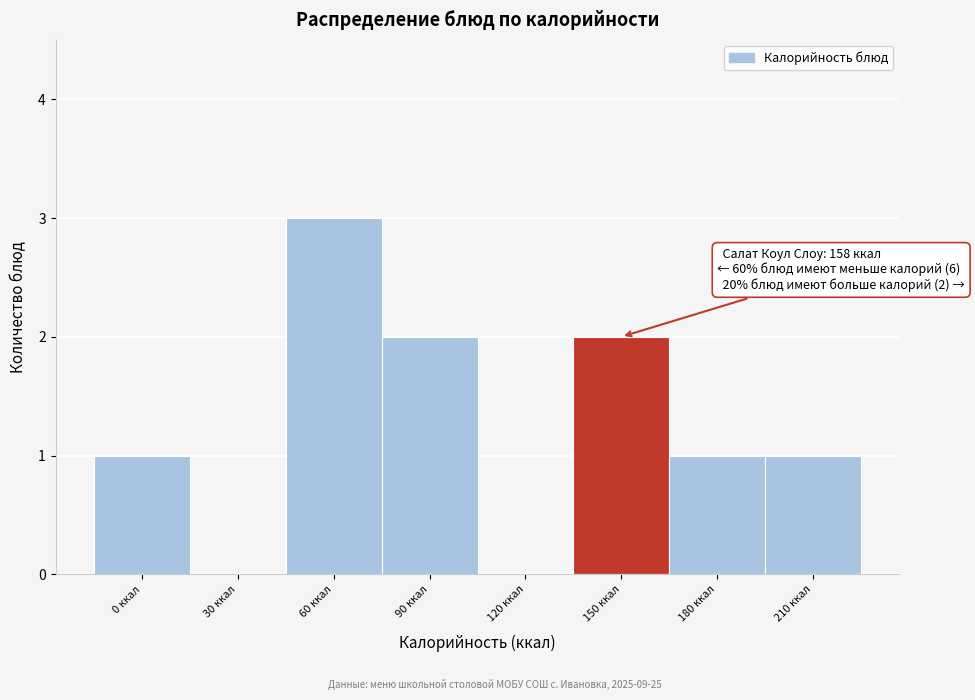

Reading right to left, what are all the values shown in this chart?

210 ккал=1	180 ккал=1	150 ккал=2	120 ккал=0	90 ккал=2	60 ккал=3	30 ккал=0	0 ккал=1